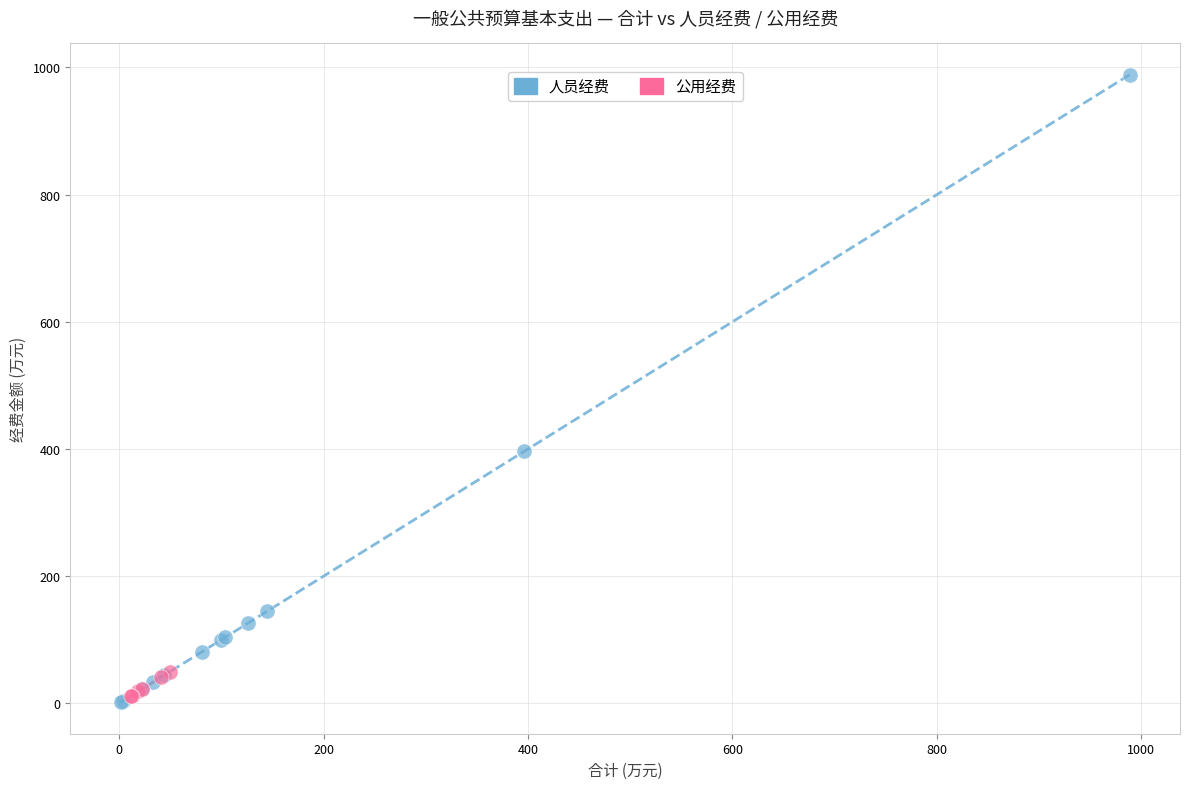

Which series has the largest Y range (max minus min)?

人员经费